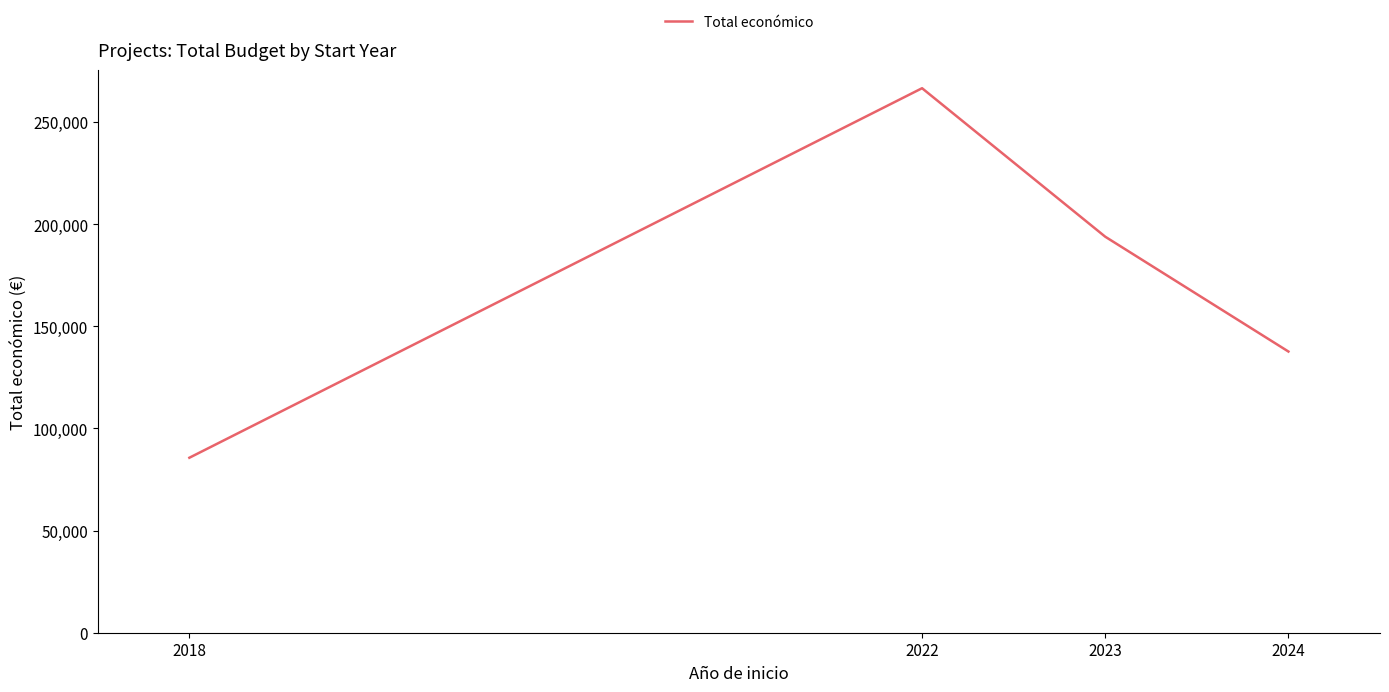

Is this an area chart (filled region under the line)?

No